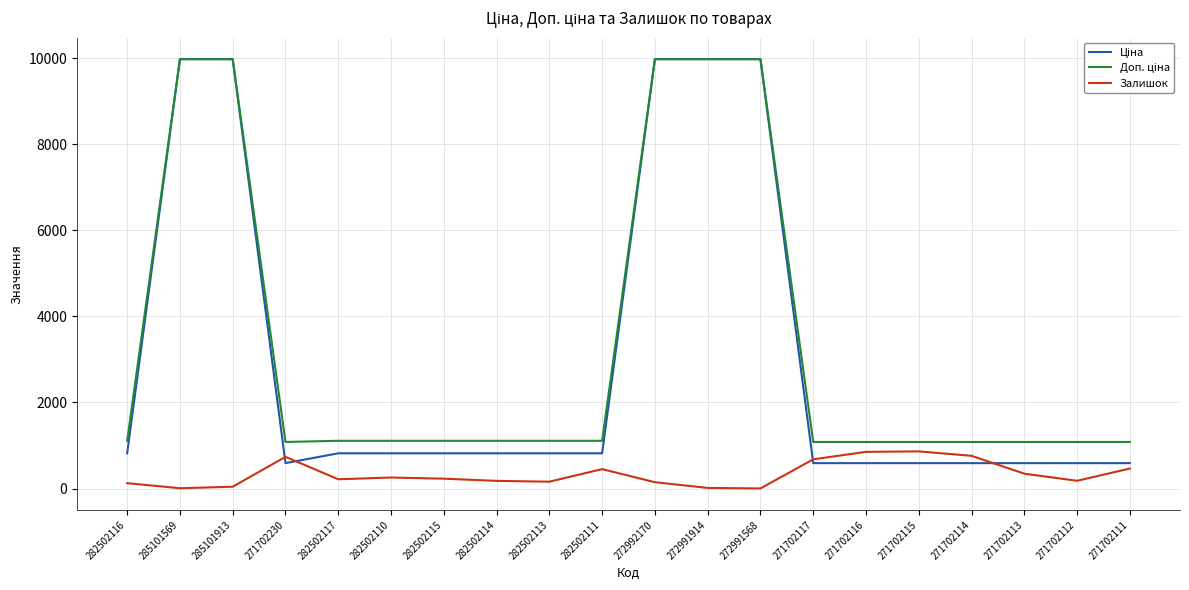

Does the chart have visible grid lines?

Yes